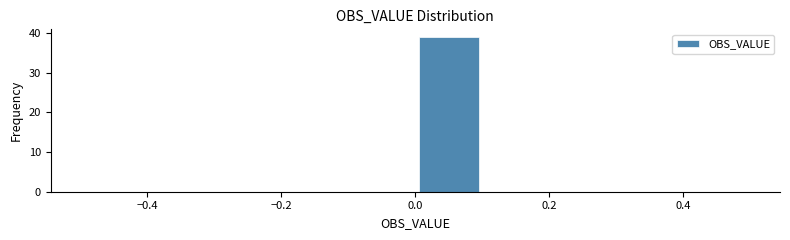

Reading left to right, list every bar in this chart as the range it spans on the x-axis followed by its height. The values are not printed on the chart, so give them approximately, as read against the axis.

-0.5 to -0.4: 0
-0.4 to -0.3: 0
-0.3 to -0.2: 0
-0.2 to -0.1: 0
-0.1 to 0.0: 0
0.0 to 0.1: 39
0.1 to 0.2: 0
0.2 to 0.3: 0
0.3 to 0.4: 0
0.4 to 0.5: 0